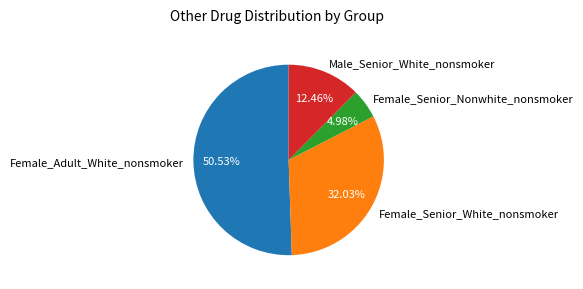

What is the total percentage of Female_Senior_Nonwhite_nonsmoker and Male_Senior_White_nonsmoker?

17.4%